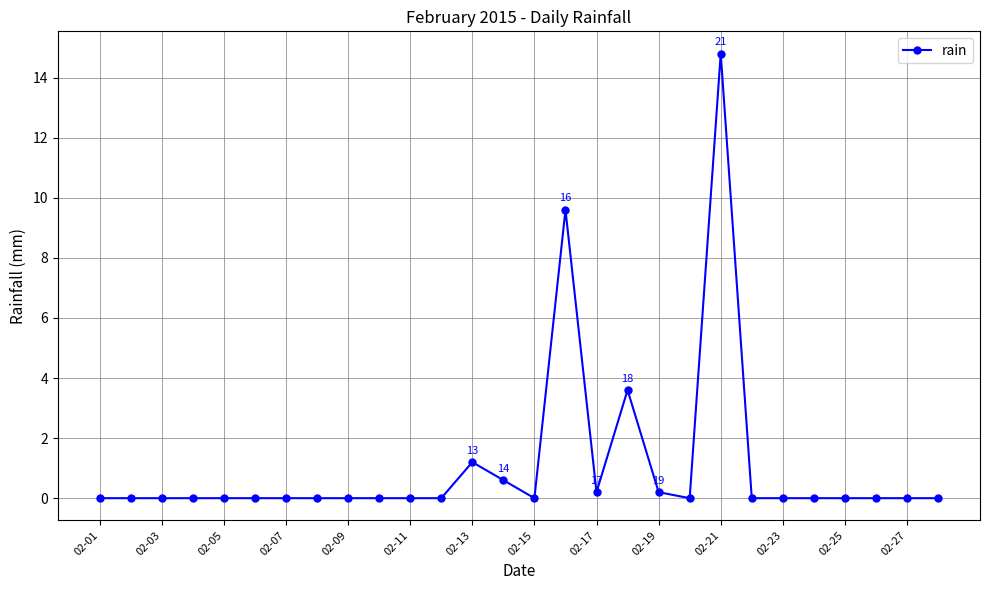

Count the number of categories in the chart.

28